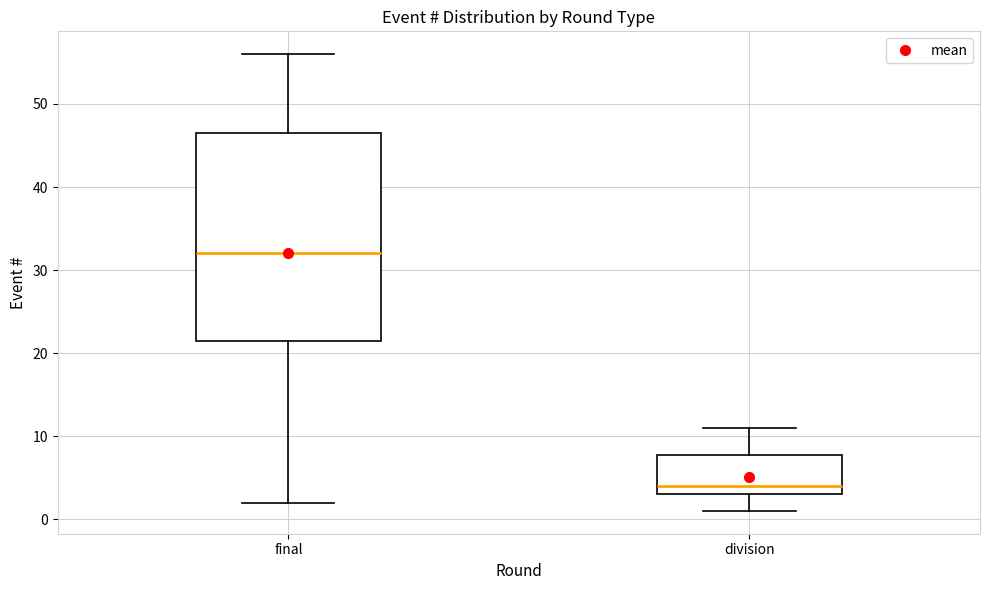

Reading left to right, read every box against the y-axis: the position of its median line, the range the box covers, and the ends of its whiskers. The values are not printed on the chart, so give them approximately, as read against the axis.

final: median 32, box 22 to 47, whiskers 2 to 56
division: median 4, box 3 to 8, whiskers 1 to 11